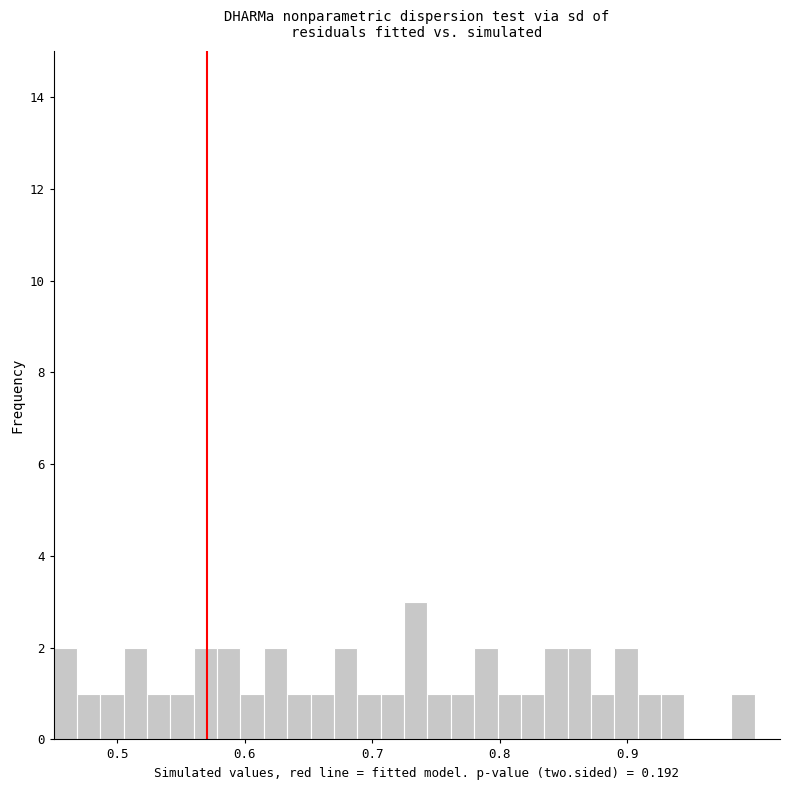

Around what value on the x-axis is the tallest bar? Give the approximate position of its centre, as read against the axis.

0.73